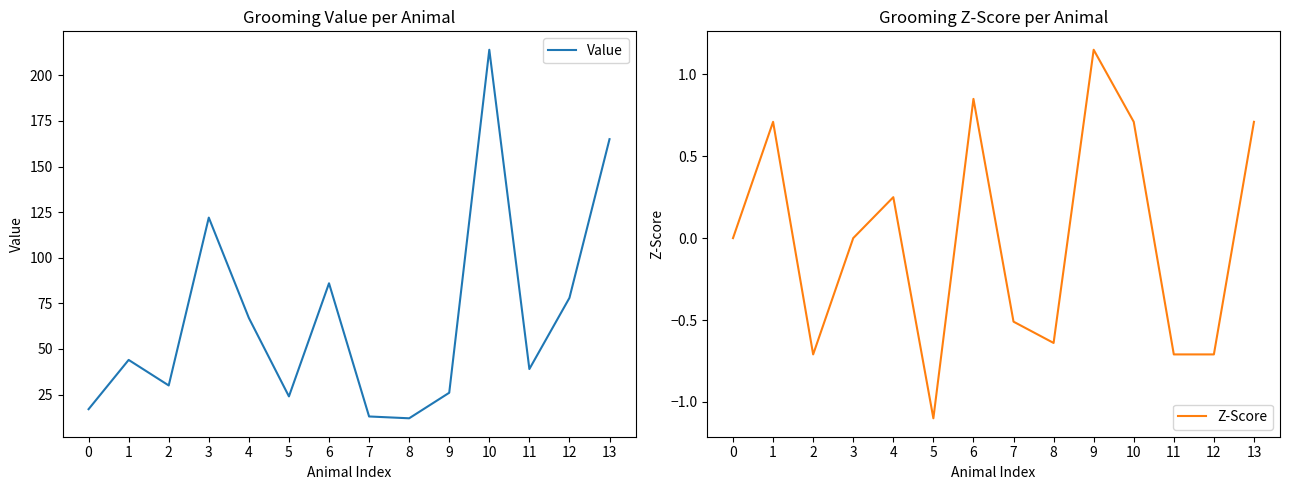

Reading left to right, extract all data points from this chart.

Value: 17.0	44.0	30.0	122.0	67.0	24.0	86.0	13.0	12.0	26.0	214.0	39.0	78.0	165.0
Z-Score: 0.0	0.7	-0.7	0.0	0.2	-1.1	0.8	-0.5	-0.6	1.1	0.7	-0.7	-0.7	0.7